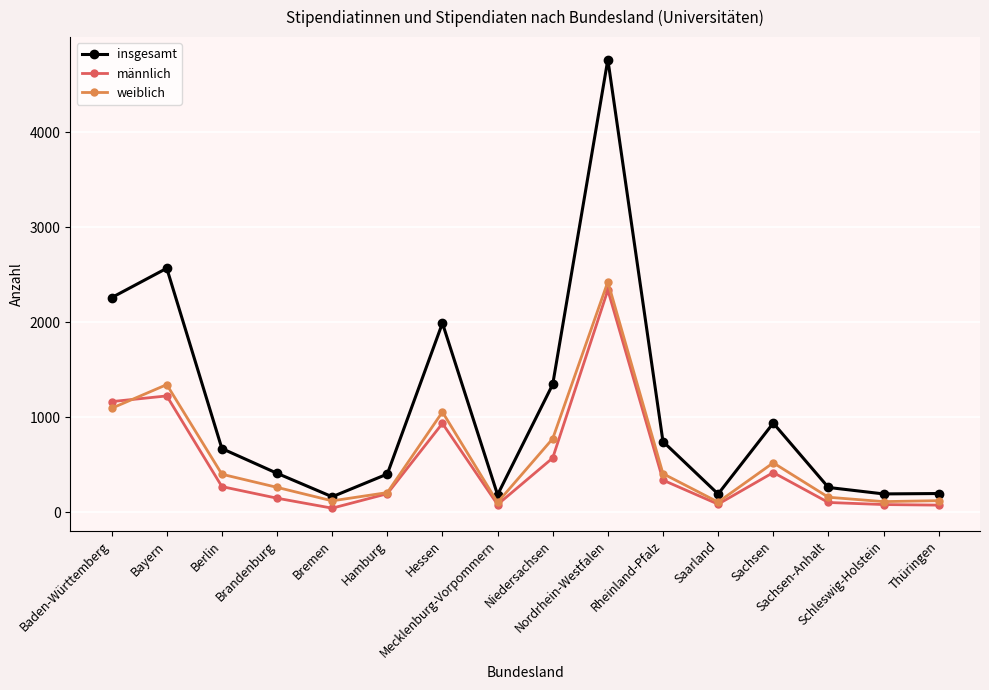

Does the chart display data point markers on the line(s)?

Yes